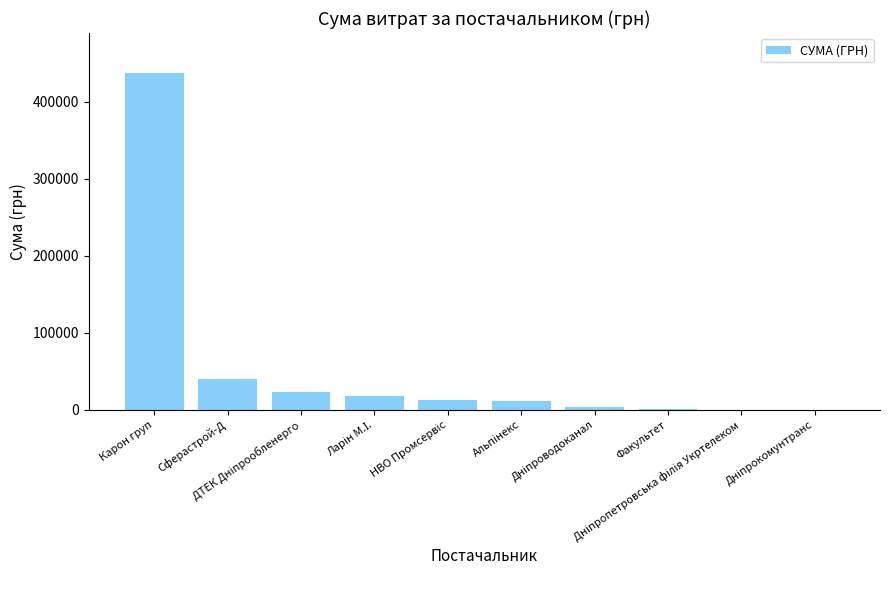

Is it true that the value at Сферастрой-Д is 39542.0?

True